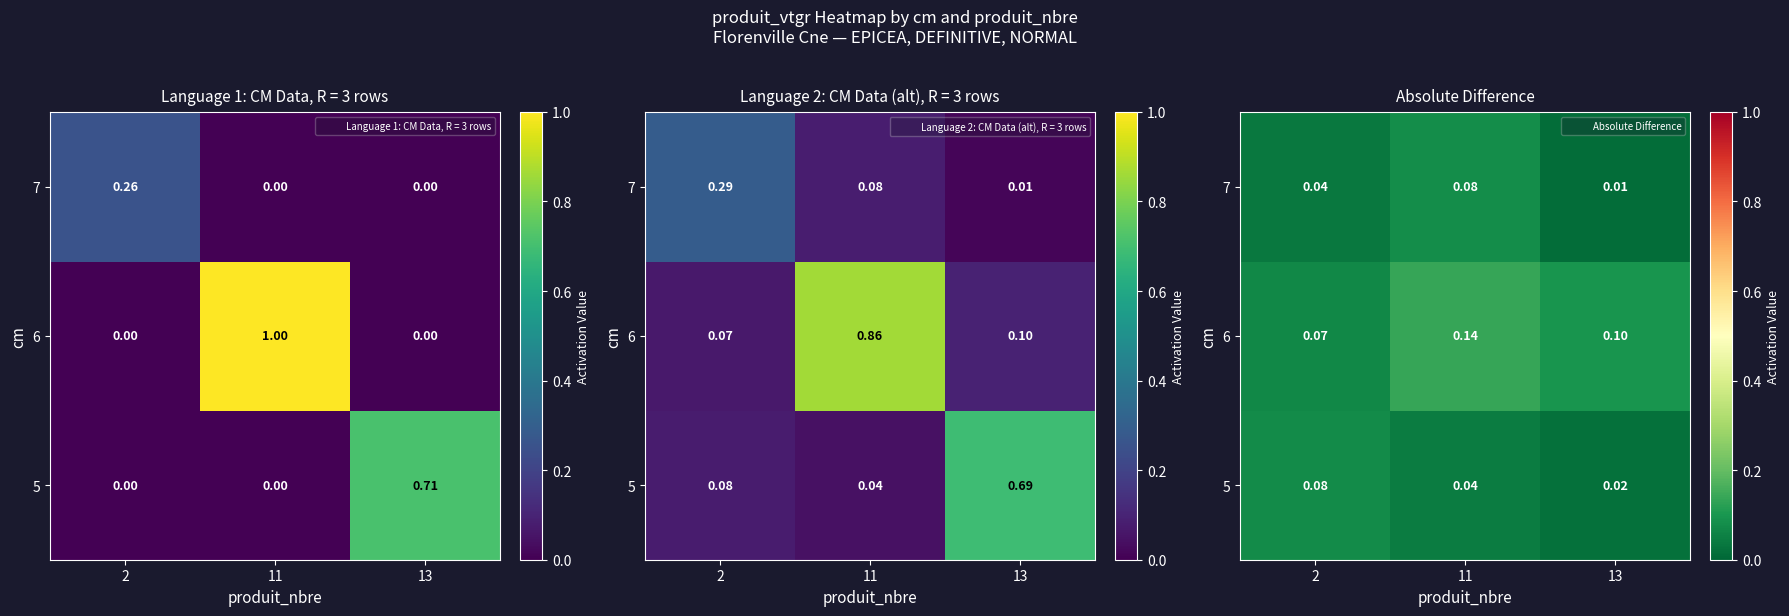

Which category has the lowest value in the 6 series?

2